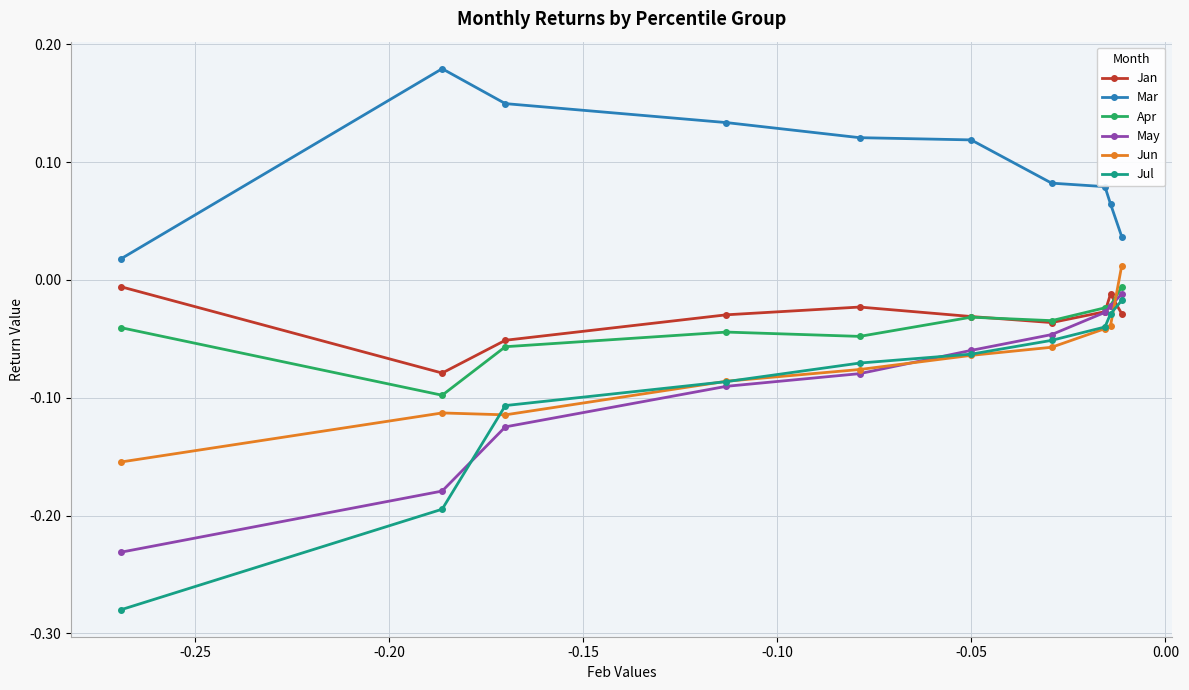

Which series has the largest range (max minus min)?

Jul